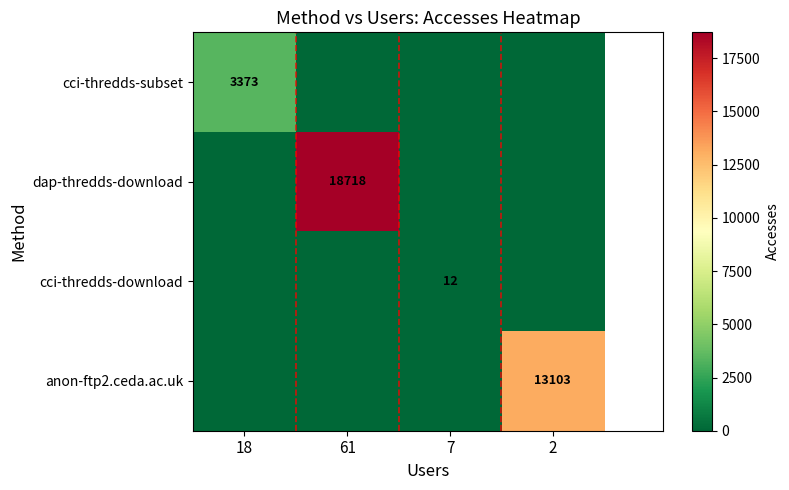

At how many categories does at least one series exceed 2160?

3